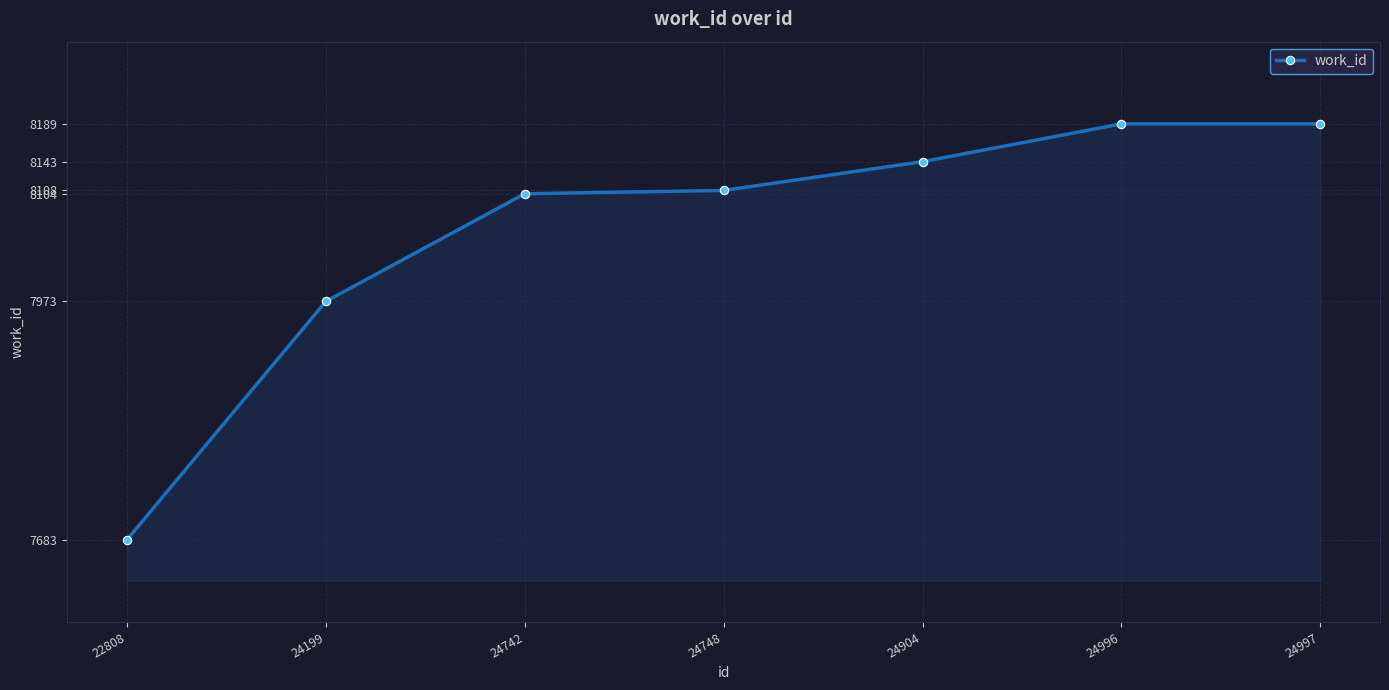

What is the value of the 1st point from the left?

7683